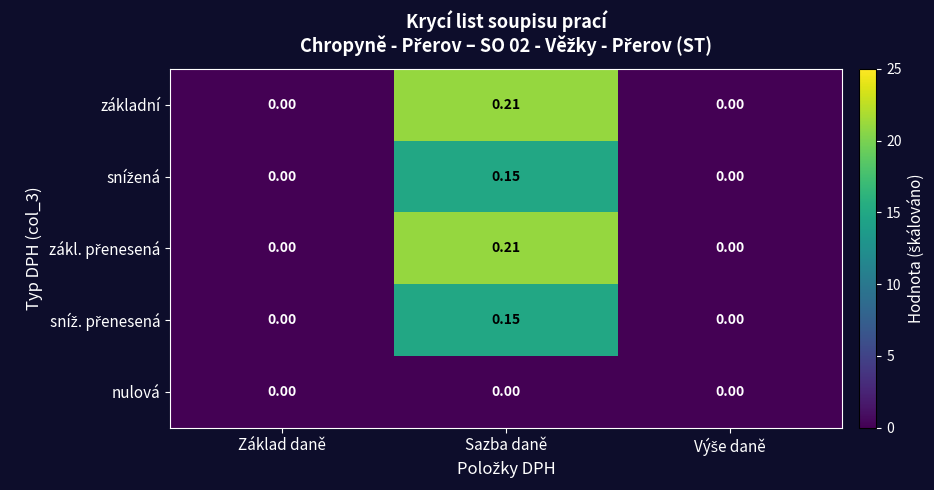

At which category is the sum across all series the highest?

Sazba daně